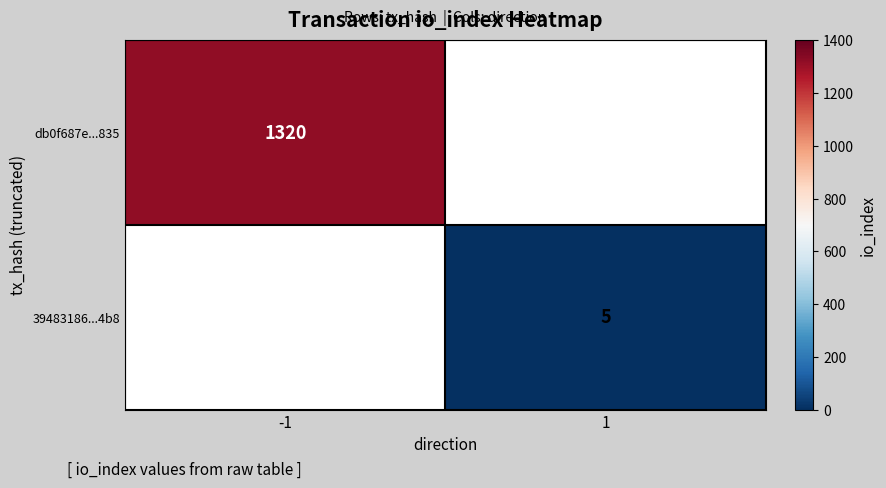

The db0f687e...835 series shows 819.7 at -1. True or false?

False